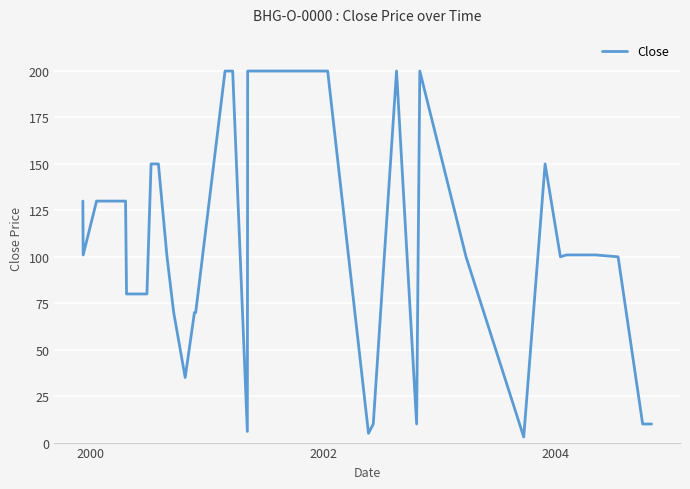

What is the greatest value displayed?

200